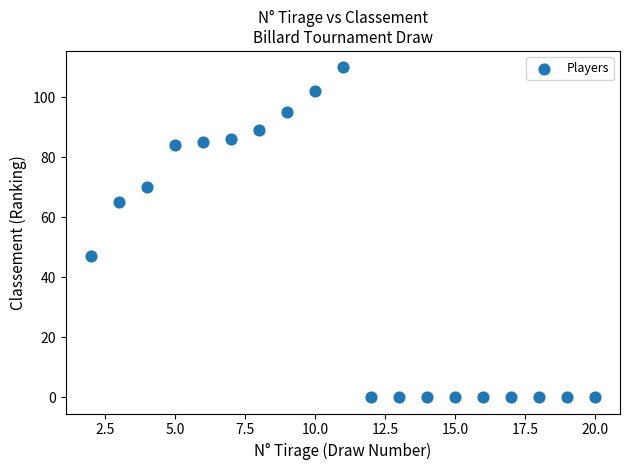

What is the range of Y values (max minus min)?

110